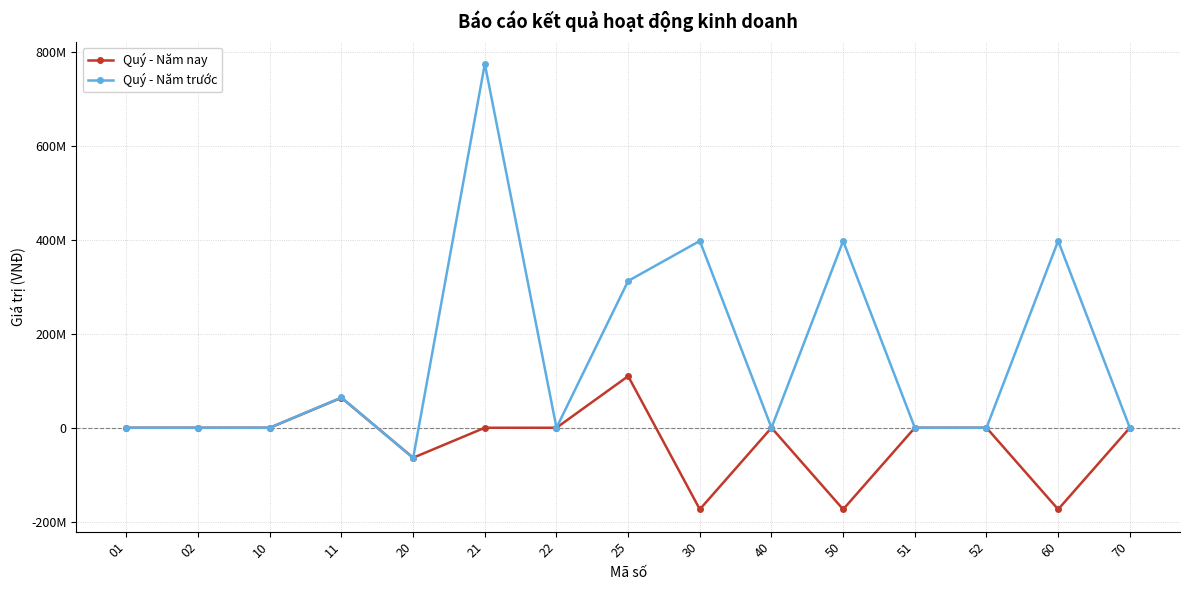

What are all the series names shown in the legend?

Quý - Năm nay, Quý - Năm trước